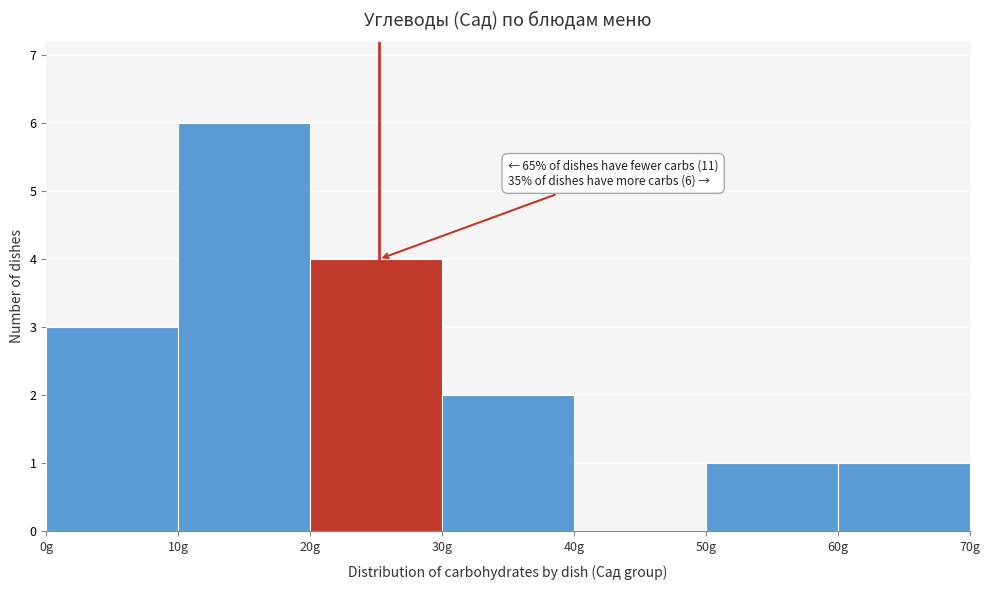

Over which range of the x-axis is the bar tallest?

10 to 20